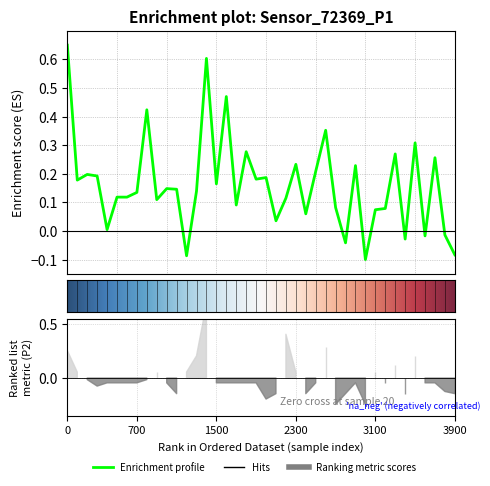

What is the sum of all values?

6.5